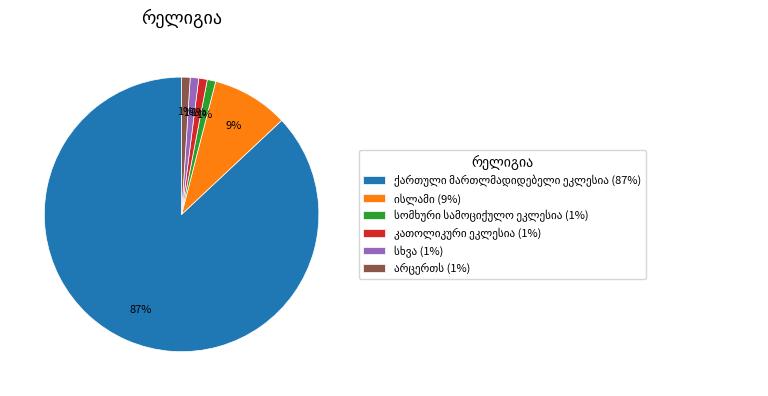

Does any single category account for the majority?

Yes